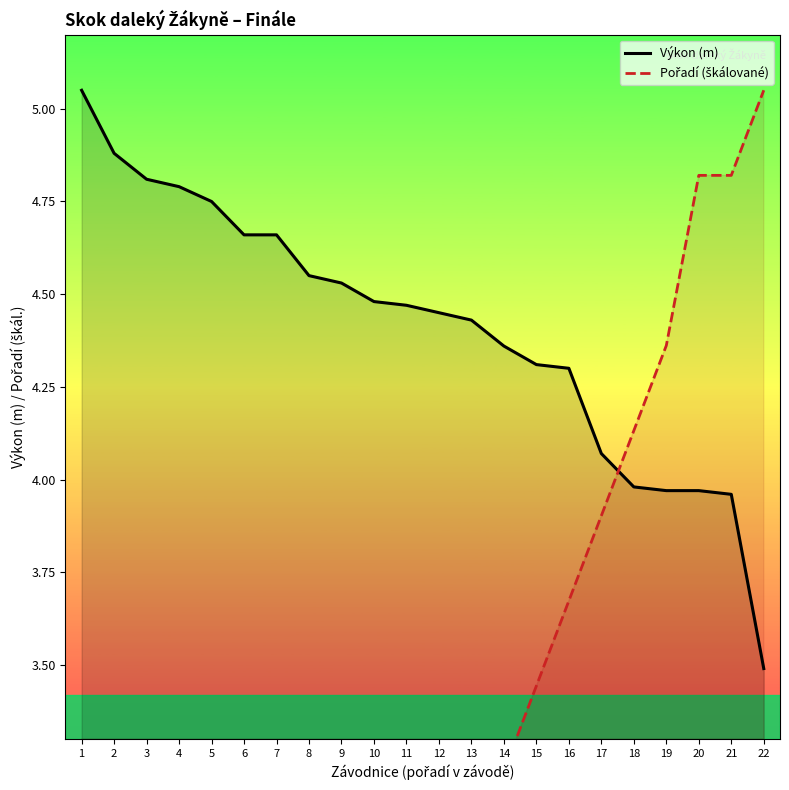

What is the sum of all Výkon (m) values?

96.9